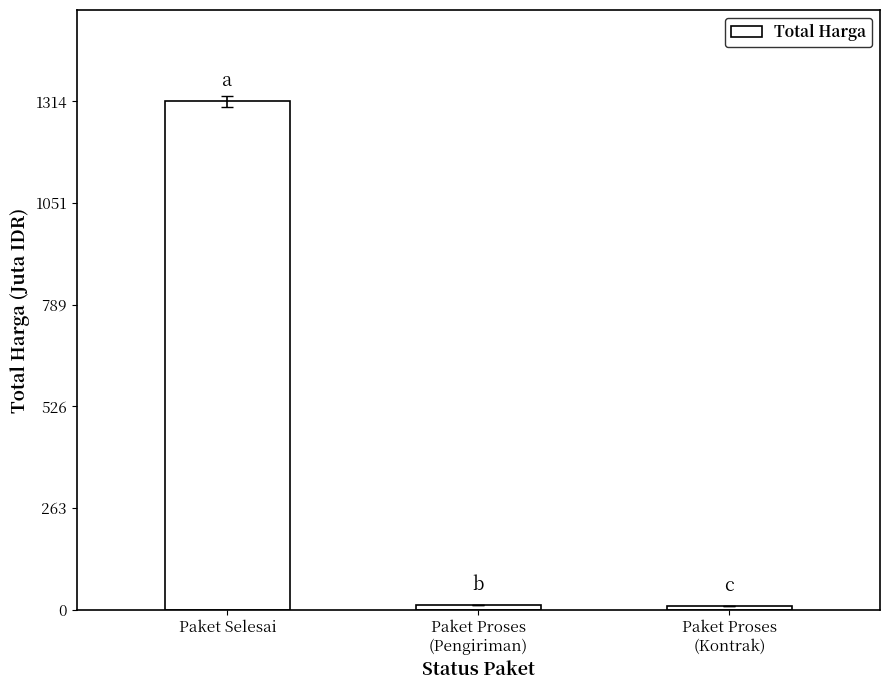

At which label does the data first exceed 11?

Paket Selesai